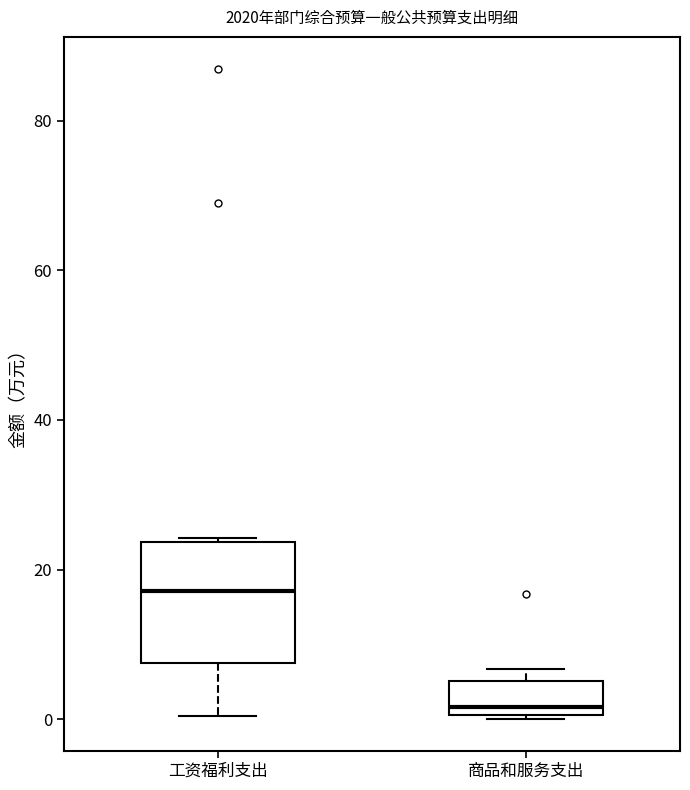

Which box is the tallest, from its lower edge to its upper edge?

工资福利支出